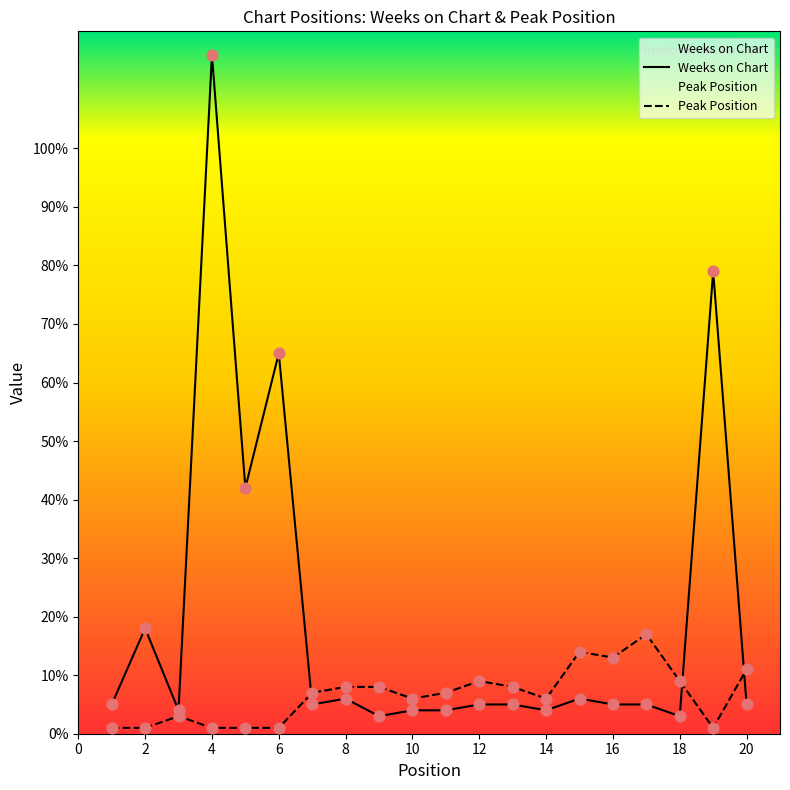

Which series has the largest total across all categories?

Weeks on Chart